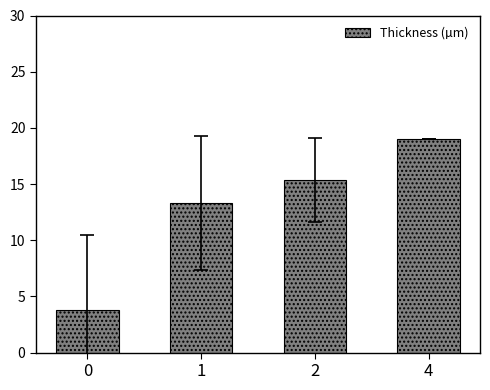

The value at 2 is 15.4. True or false?

True